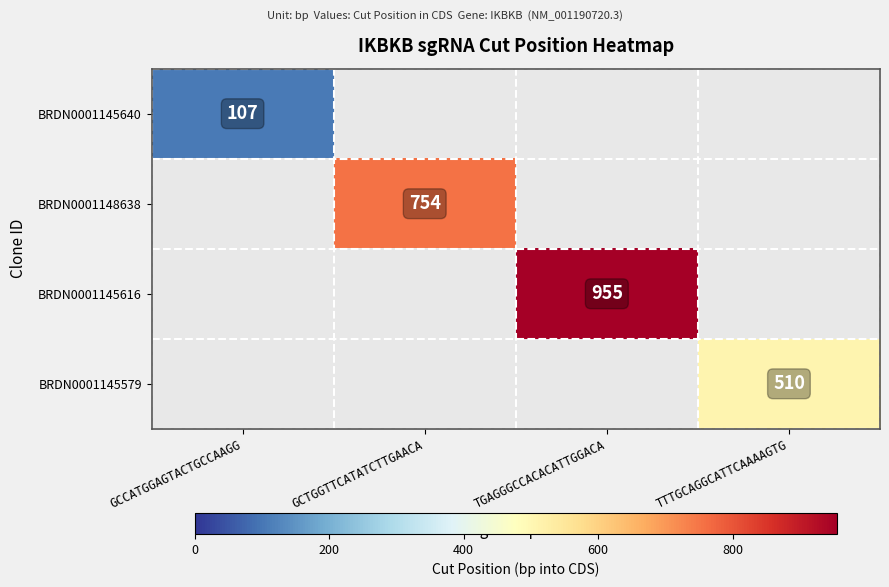

Is it true that BRDN0001145616 equals 955 at TGAGGGCCACACATTGGACA?

True